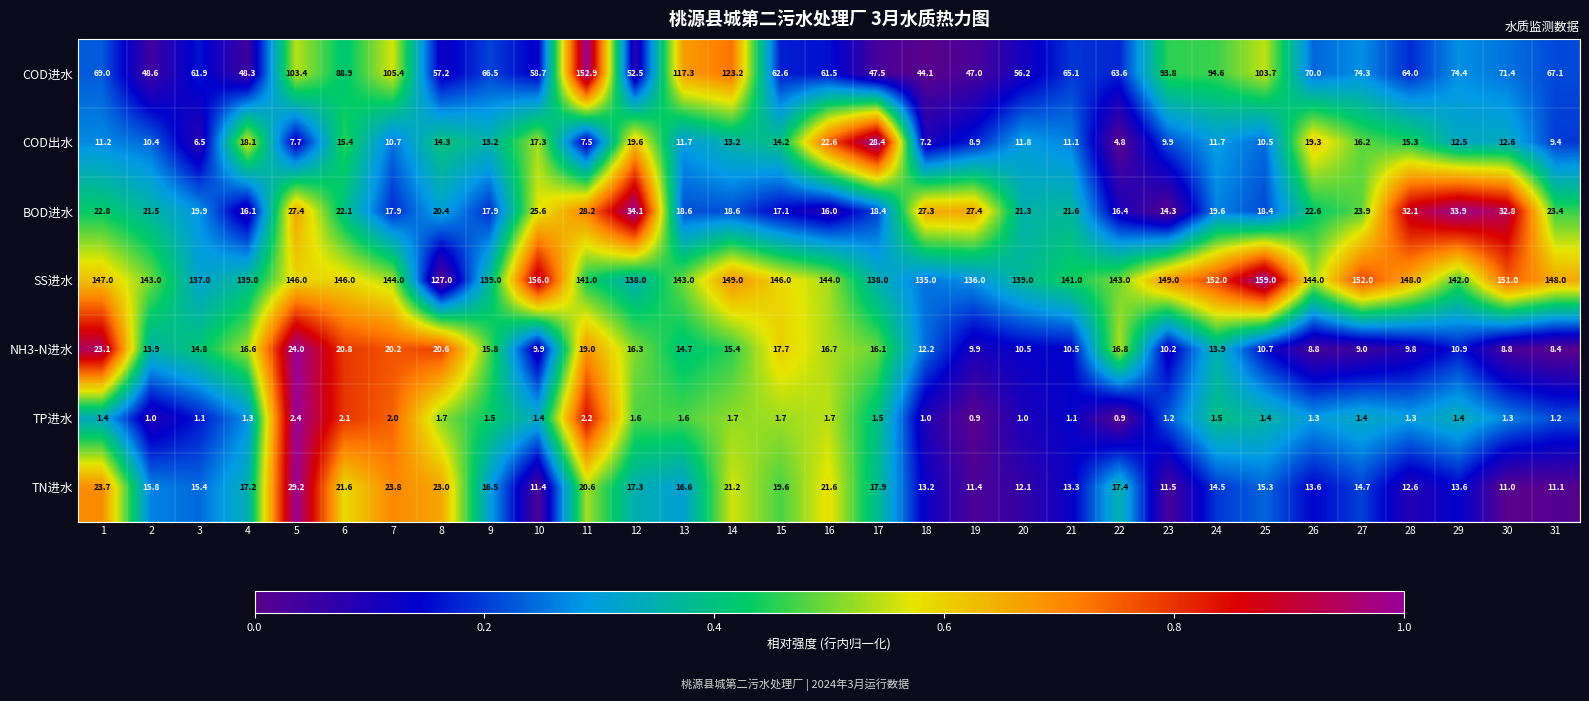

What is the sum of all COD进水 values?

2314.7